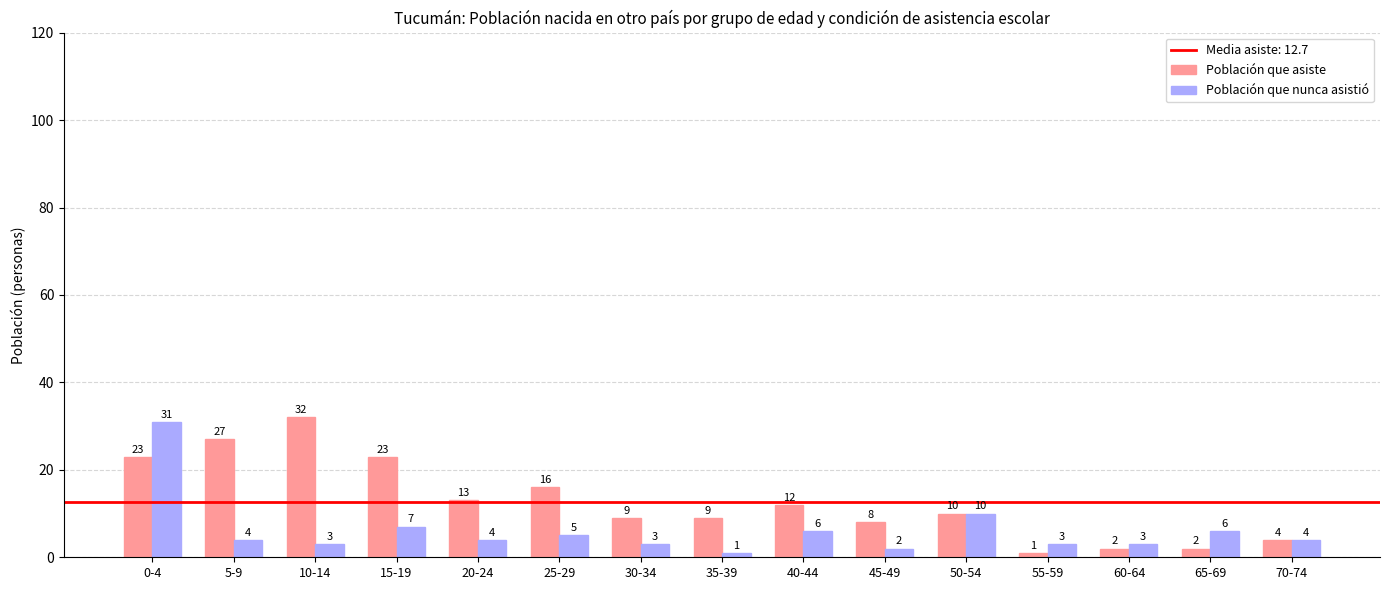

At which category is the sum across all series the highest?

0-4